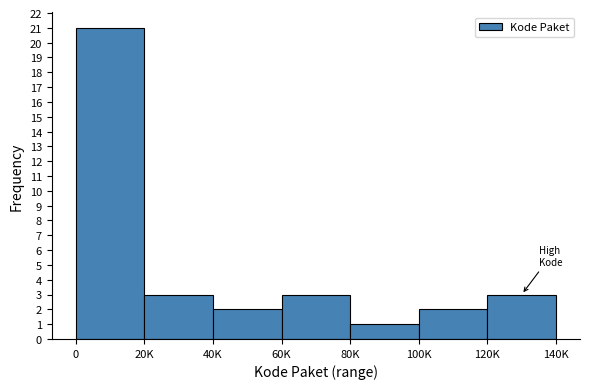

Reading left to right, extract all data points from this chart.

21	3	2	3	1	2	3